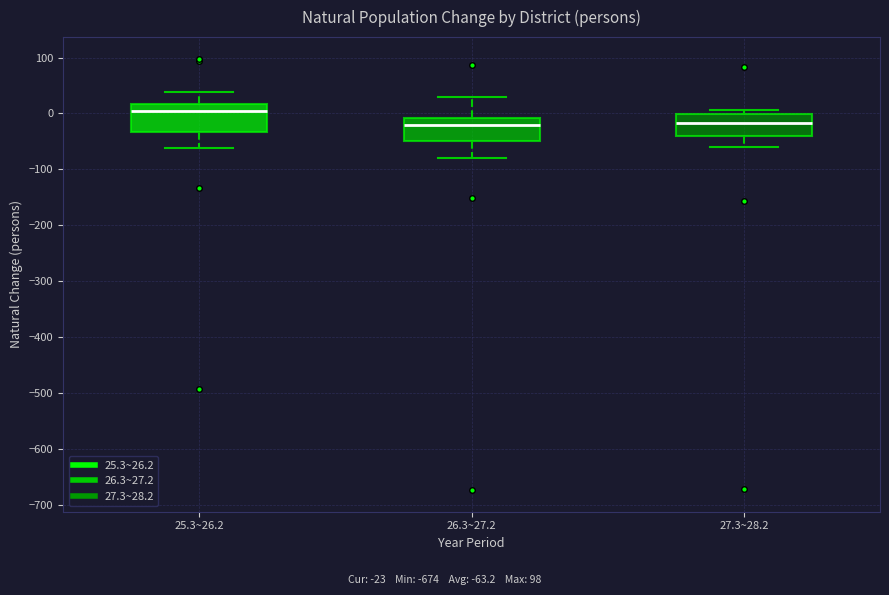

Which box has the highest median line?

25.3~26.2